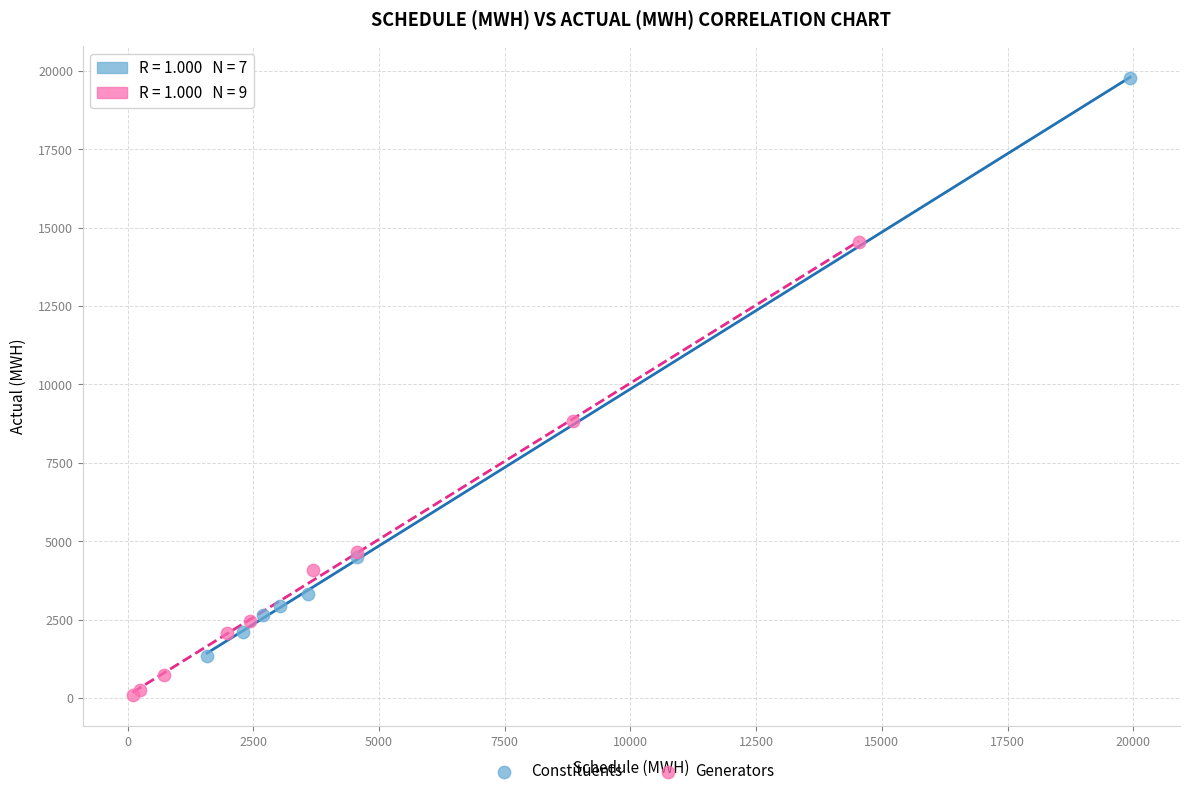

Which series reaches the maximum Y coordinate?

Constituents